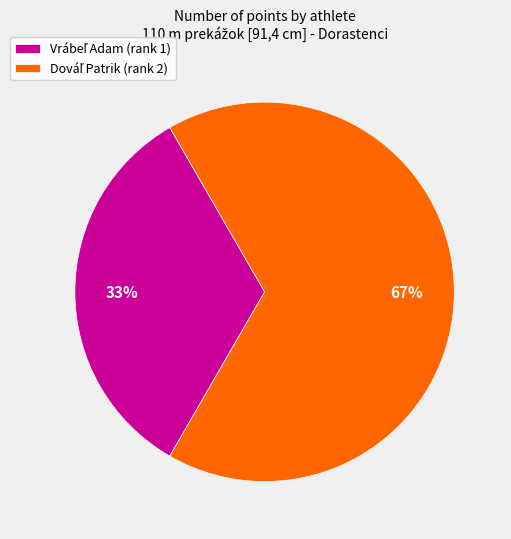

Does any single category account for the majority?

Yes